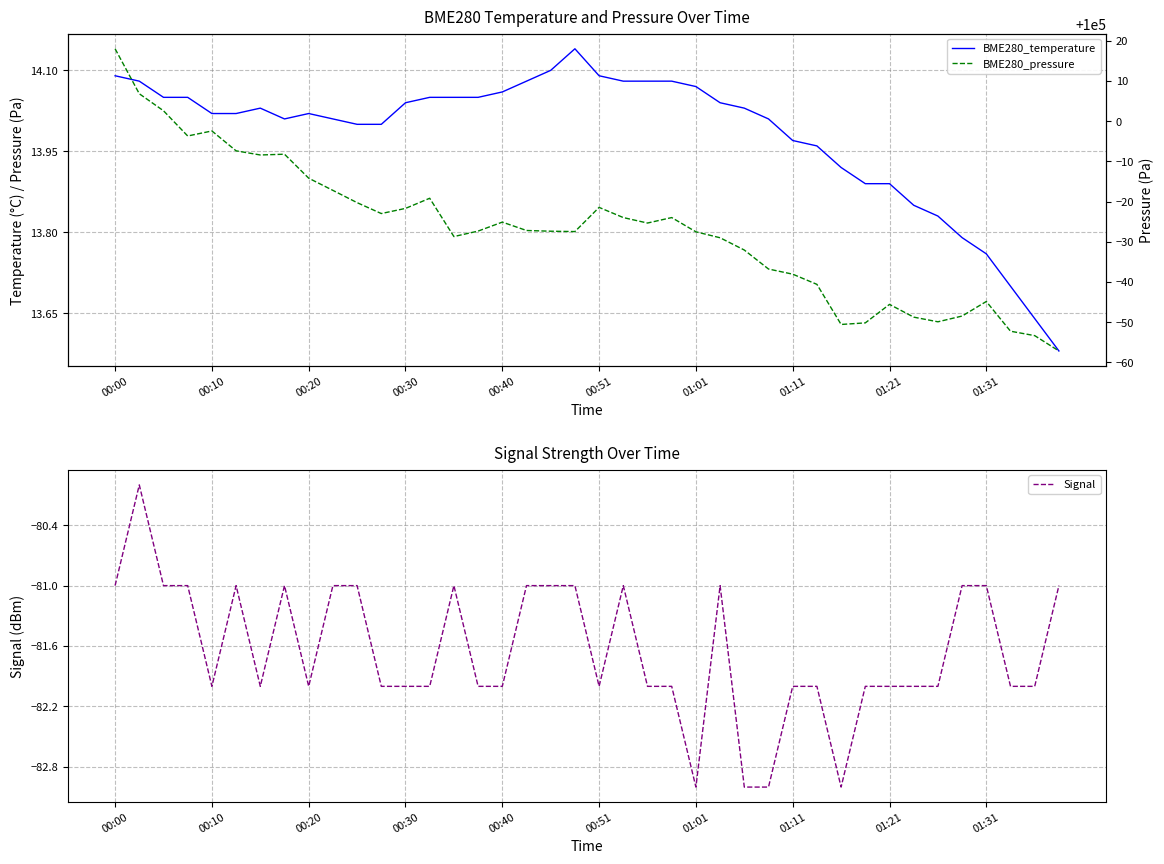

How many lines are shown in the chart?

3